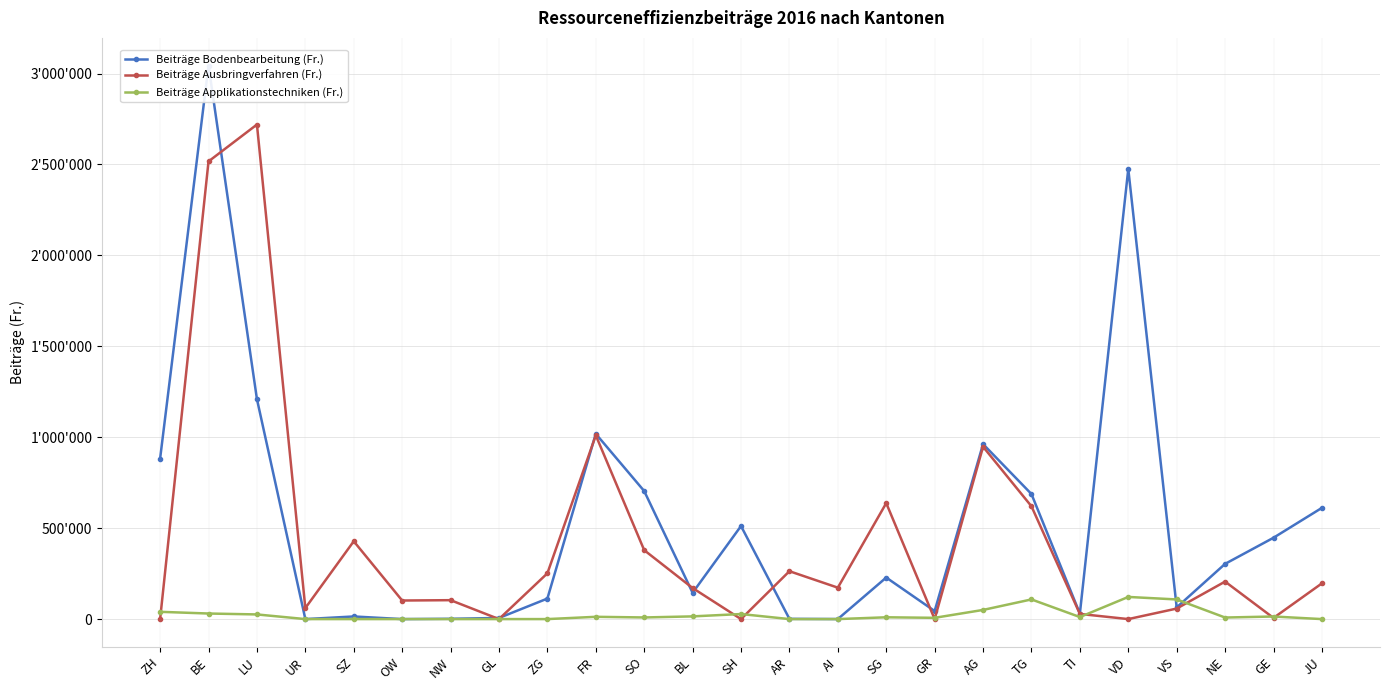

Rank the series by their maximum value, from lowest to highest.

Beiträge Applikationstechniken (Fr.), Beiträge Ausbringverfahren (Fr.), Beiträge Bodenbearbeitung (Fr.)